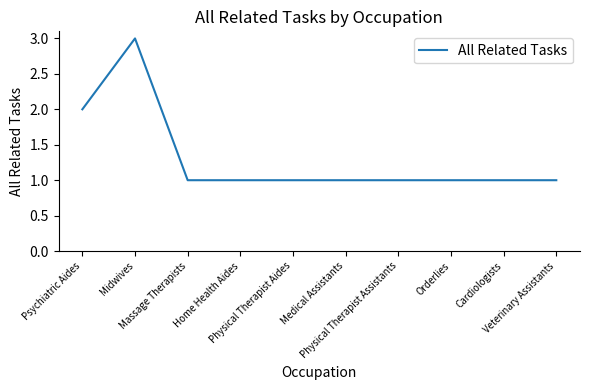

What is the approximate value at Physical Therapist Assistants?

1